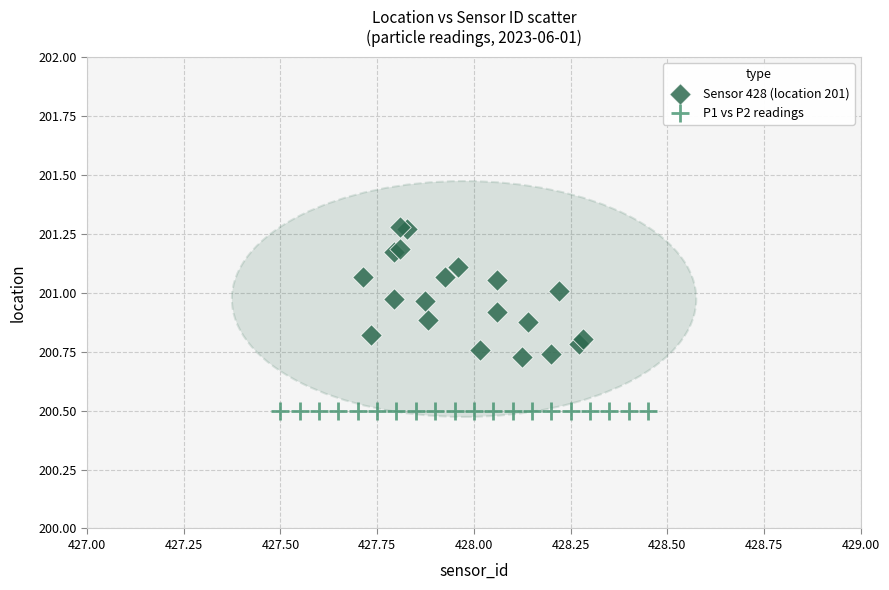

Which series reaches the maximum Y coordinate?

Sensor 428 (location 201)